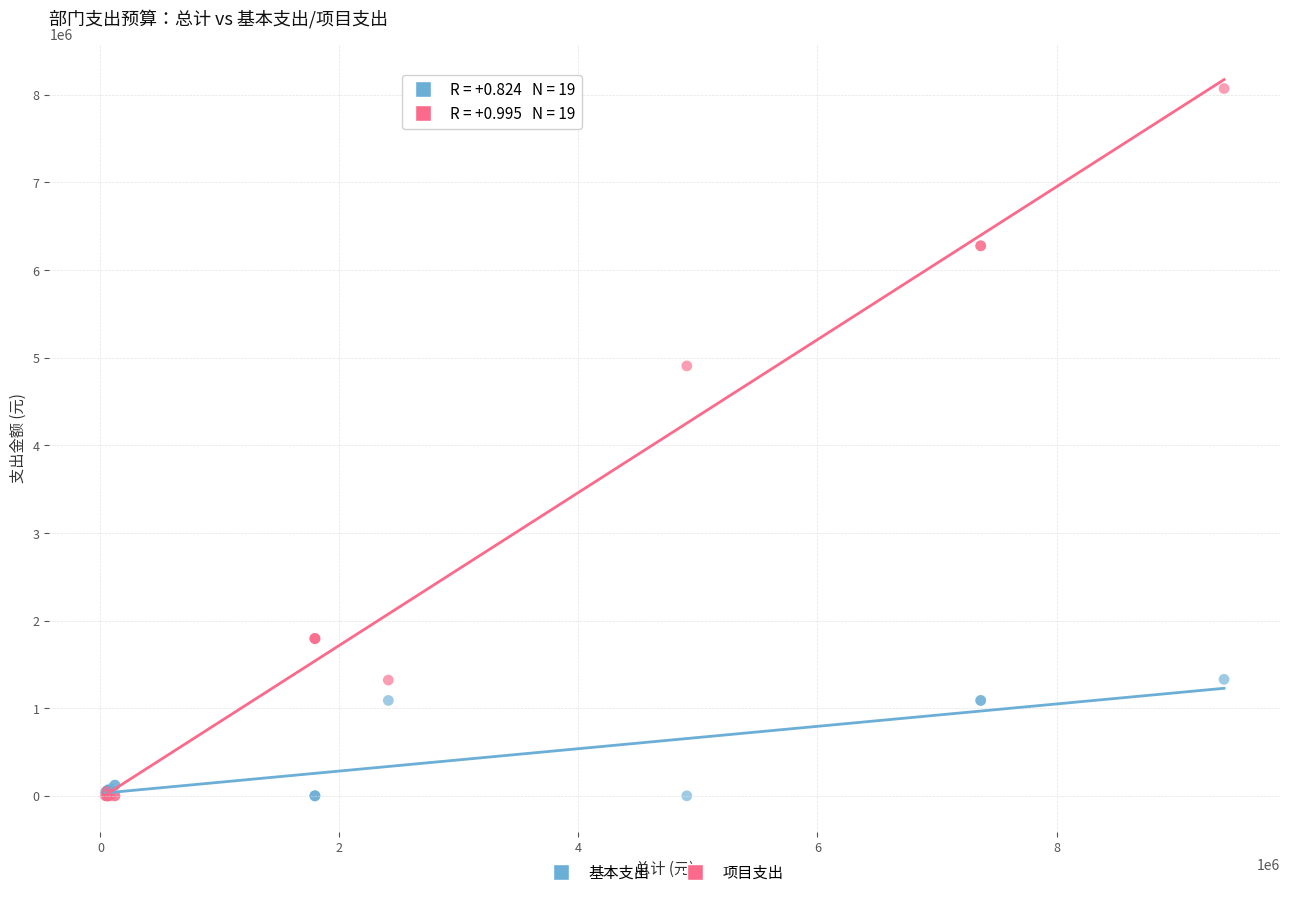

Across all series, what Y value is closest to 4036220?

4906514.0